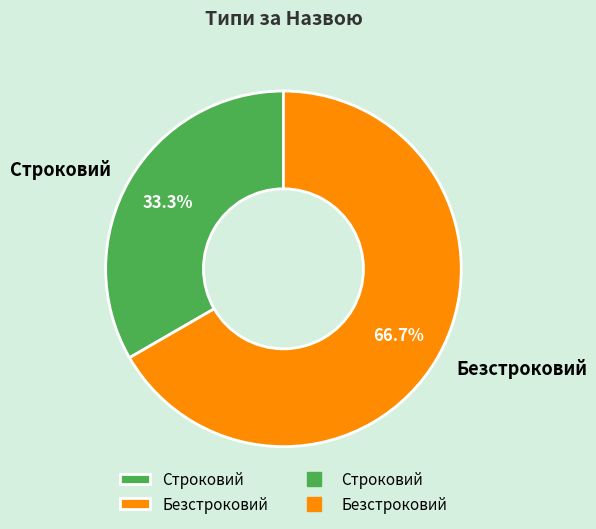

To the nearest percent, what percentage of the pie is Строковий?

33%